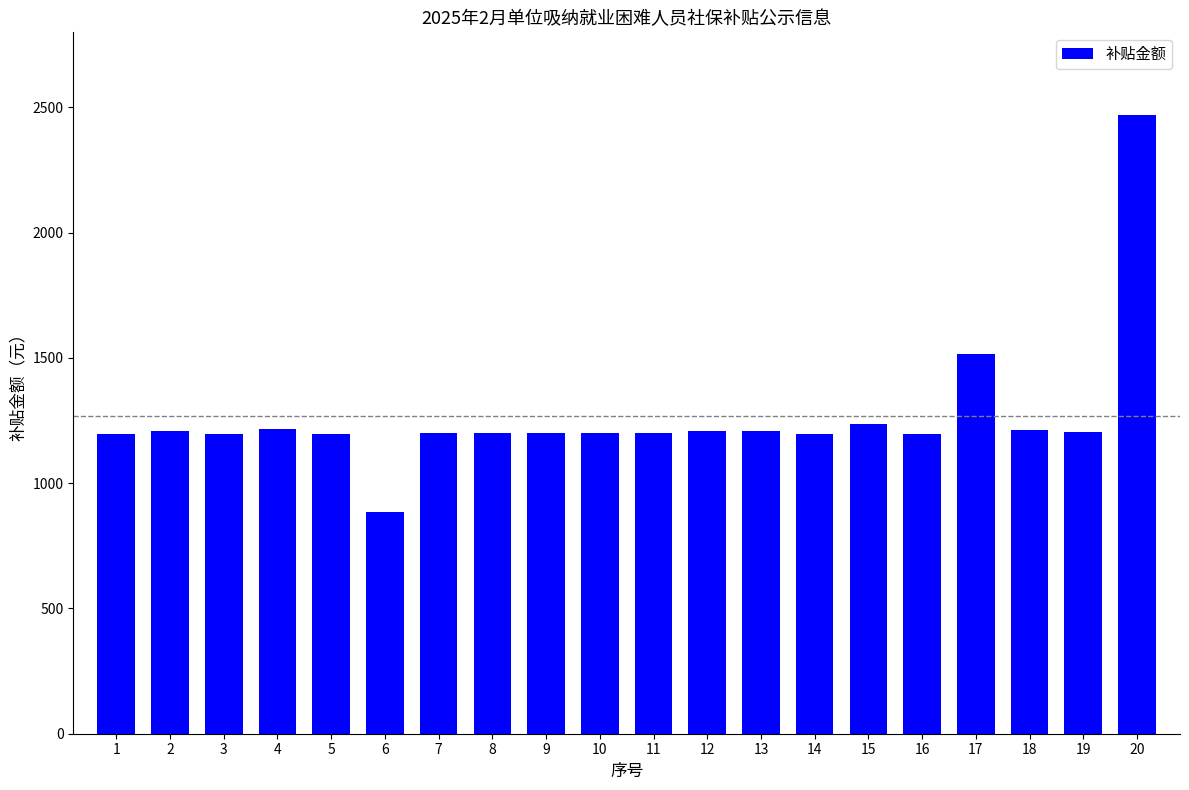

How many data points are less than 1201?

6